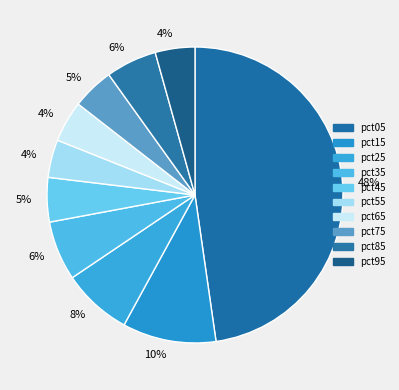

How many segments does this pie chart have?

10